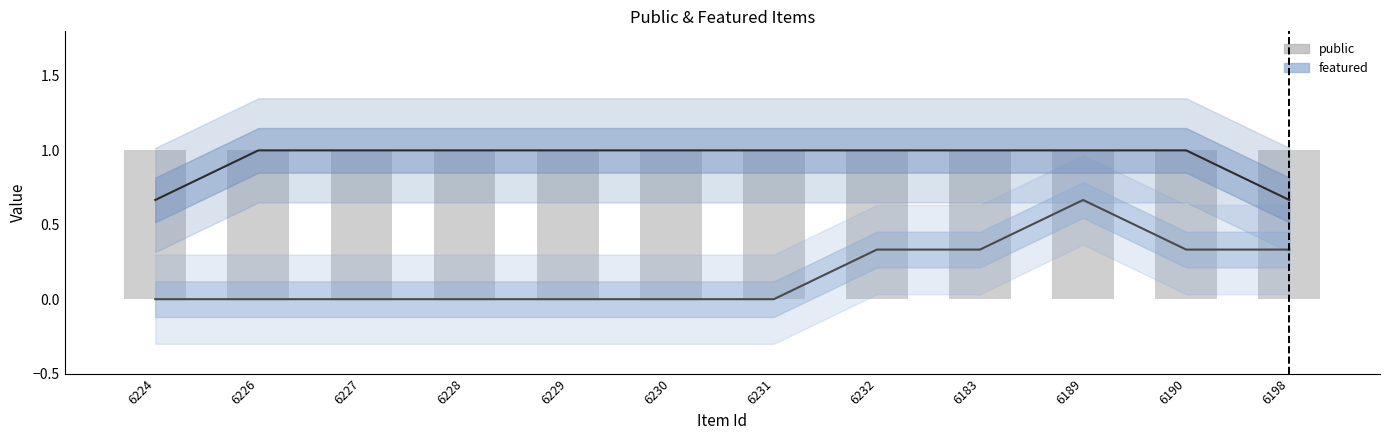

Which series has the widest spread of values?

featured